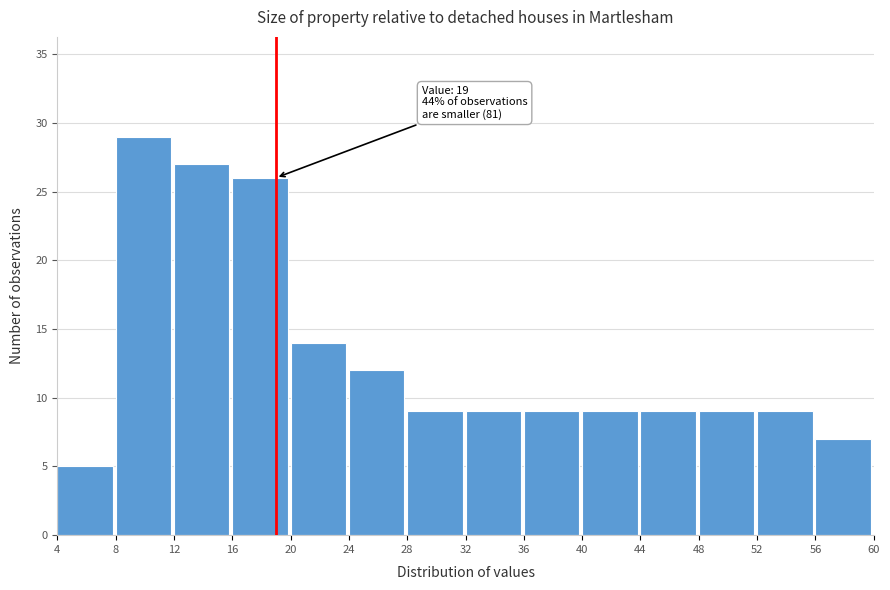

Over which range of the x-axis is the bar tallest?

8 to 12